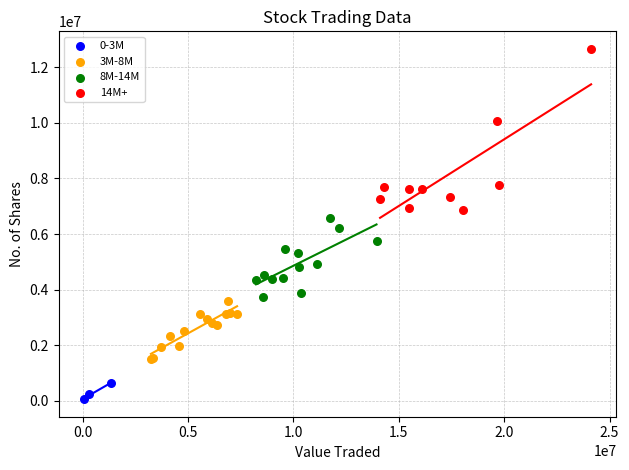

Which series reaches the maximum Y coordinate?

14M+